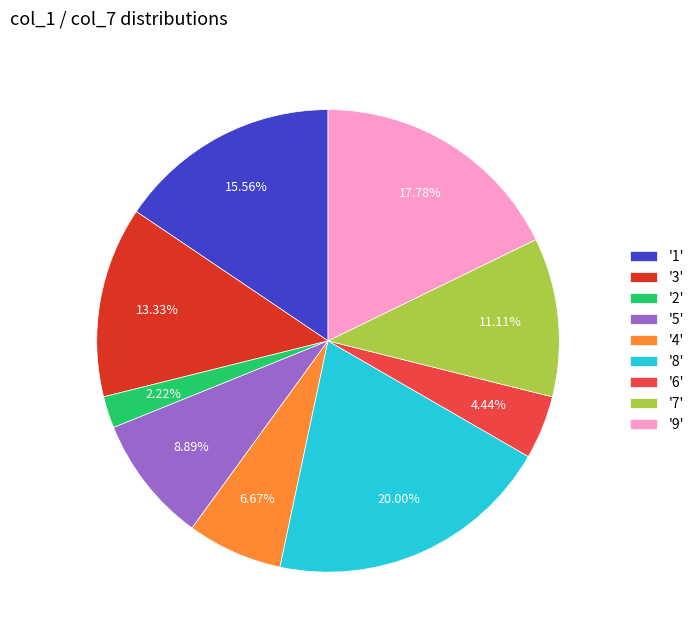

Does '1' represent more than half of the total?

No